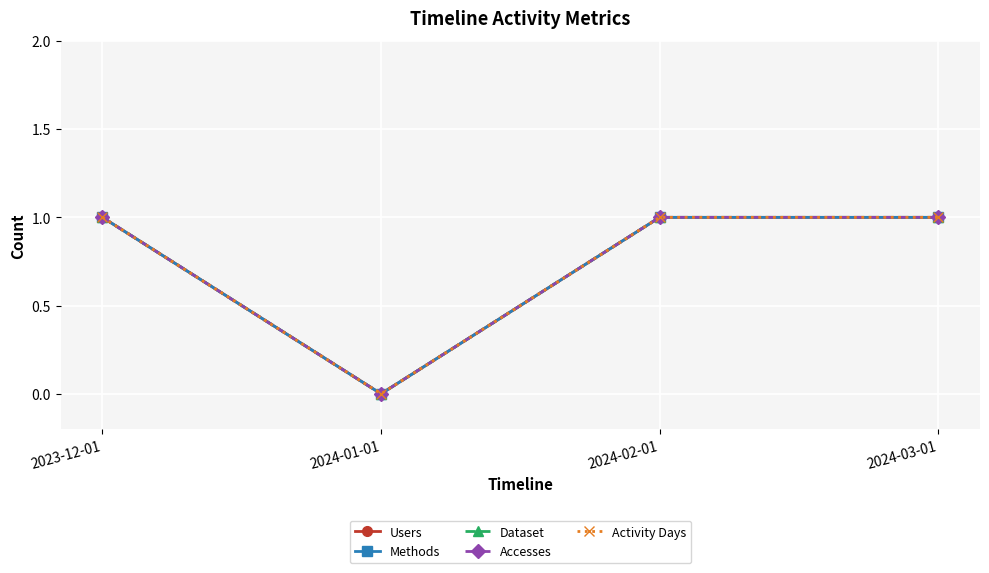

Between 2024-02-01 and 2024-01-01, which is larger?

2024-02-01